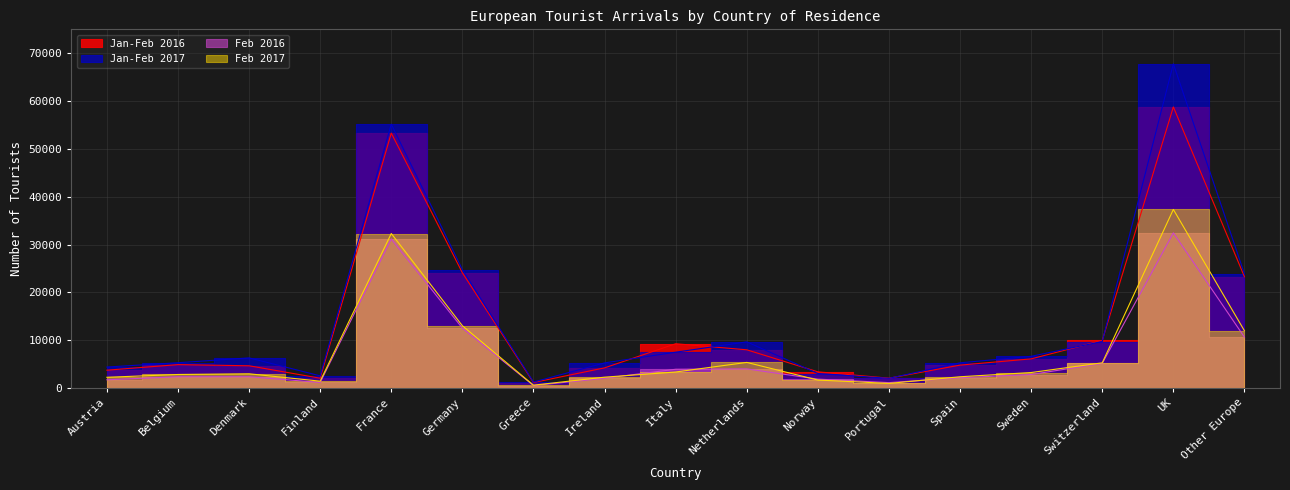

What are all the series names shown in the legend?

Jan-Feb 2016, Jan-Feb 2017, Feb 2016, Feb 2017